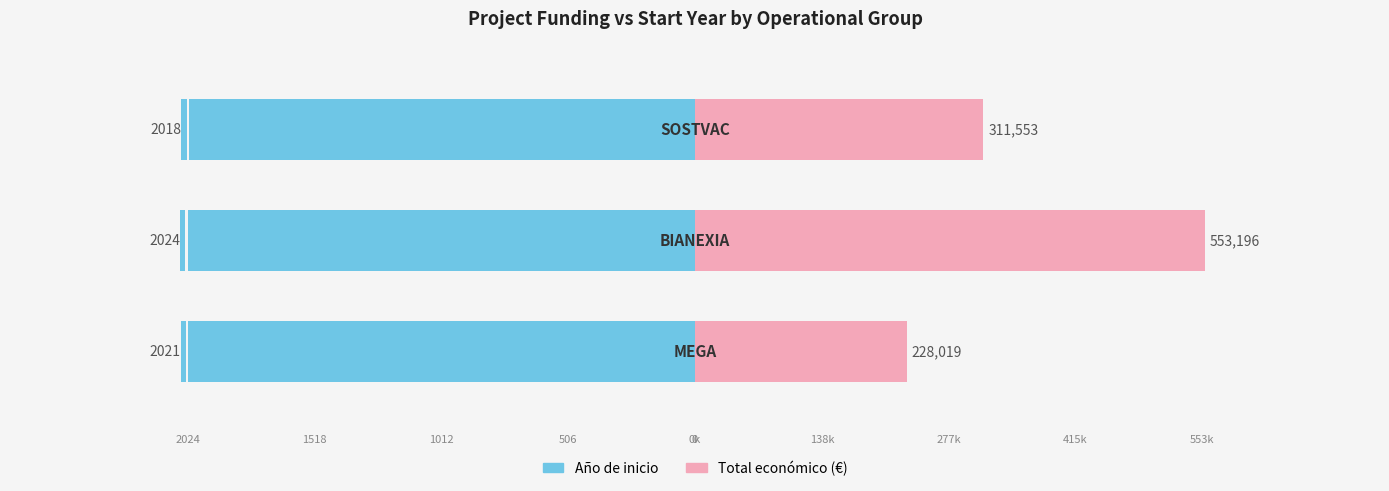

Rank the series by their average value, from highest to lowest.

Total económico (k€), Año de inicio